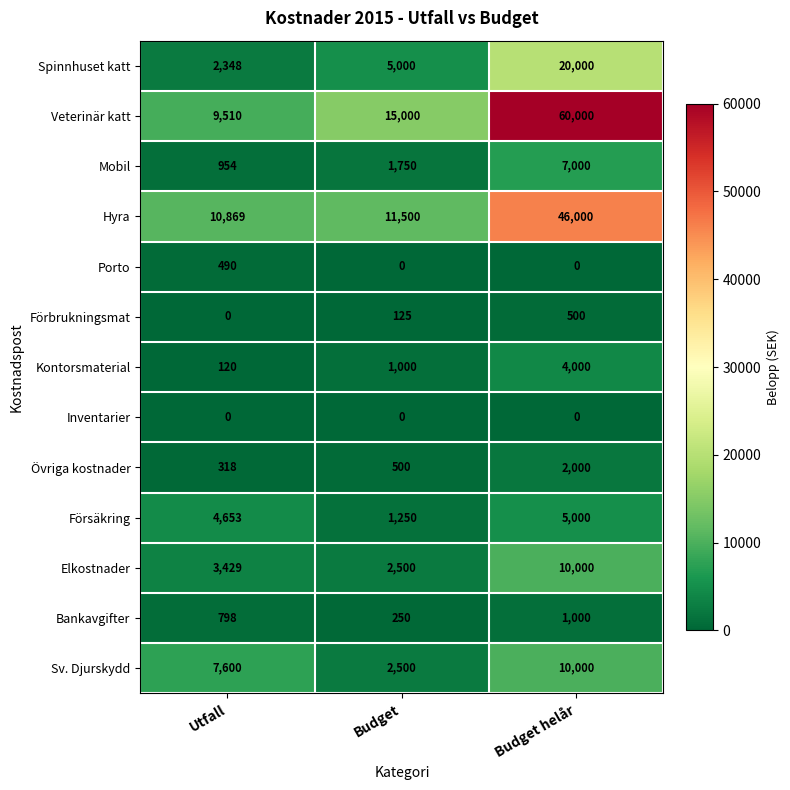

What is the total value across all series at Utfall?

41089